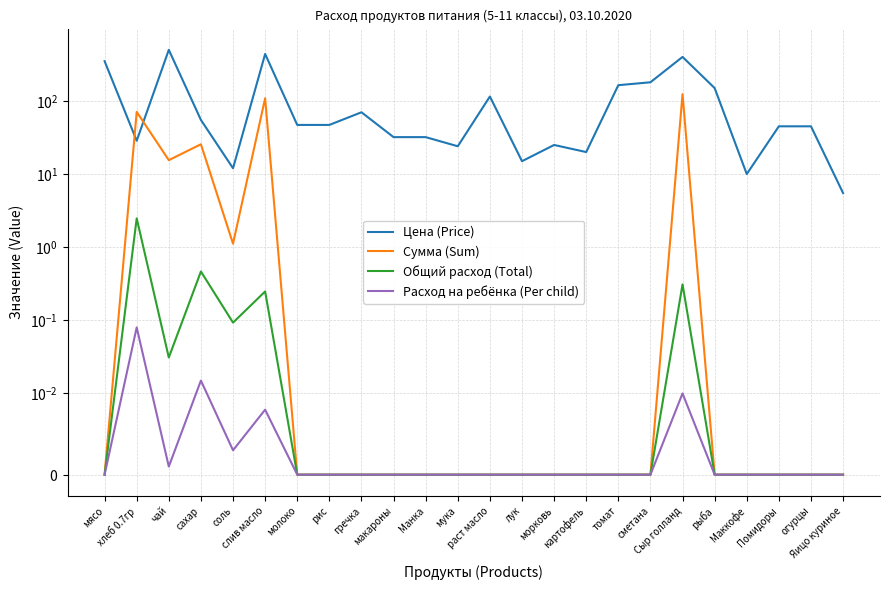

What are all the series names shown in the legend?

Цена (Price), Сумма (Sum), Общий расход (Total), Расход на ребёнка (Per child)